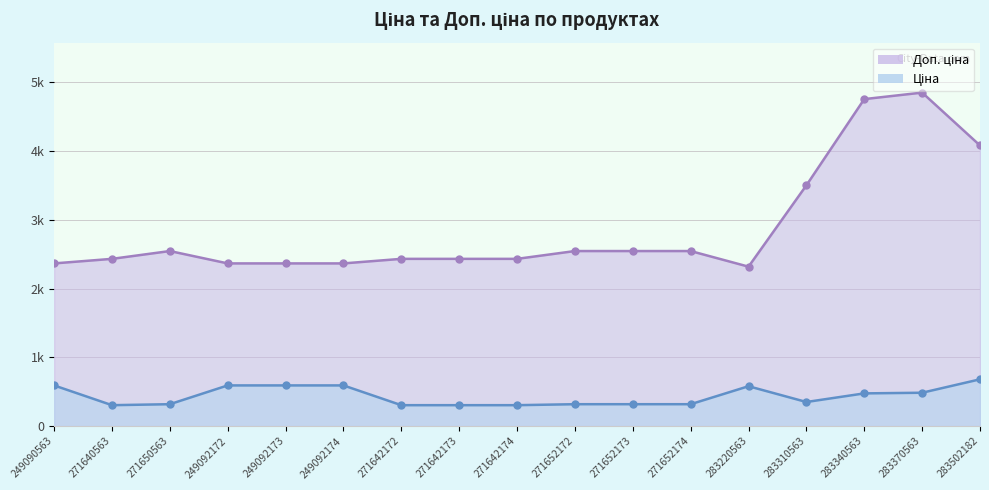

What is the average value of the Доп. ціна series?

2876.2